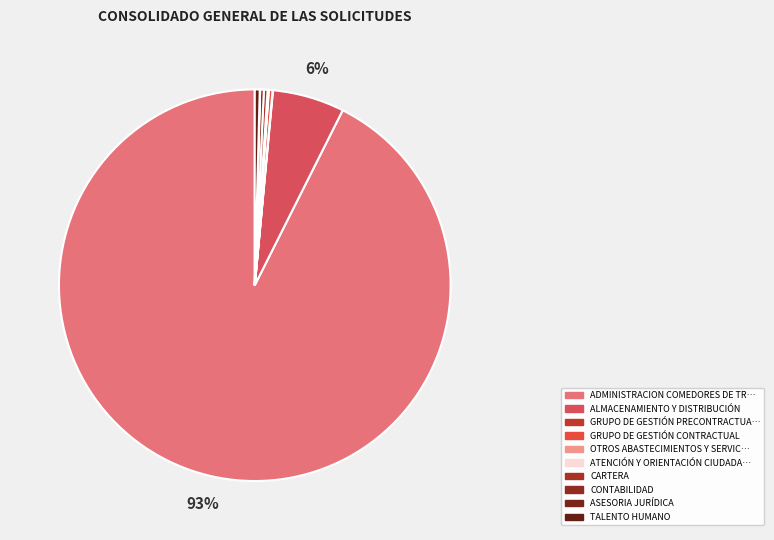

Which slice represents more than half of the pie?

ADMINISTRACION COMEDORES DE TROPA